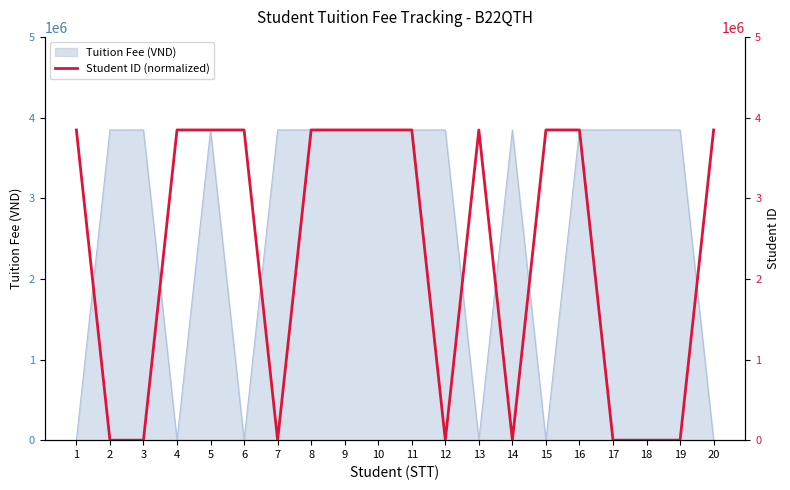

The chart shows a value of 3849934.6 at 4. True or false?

True